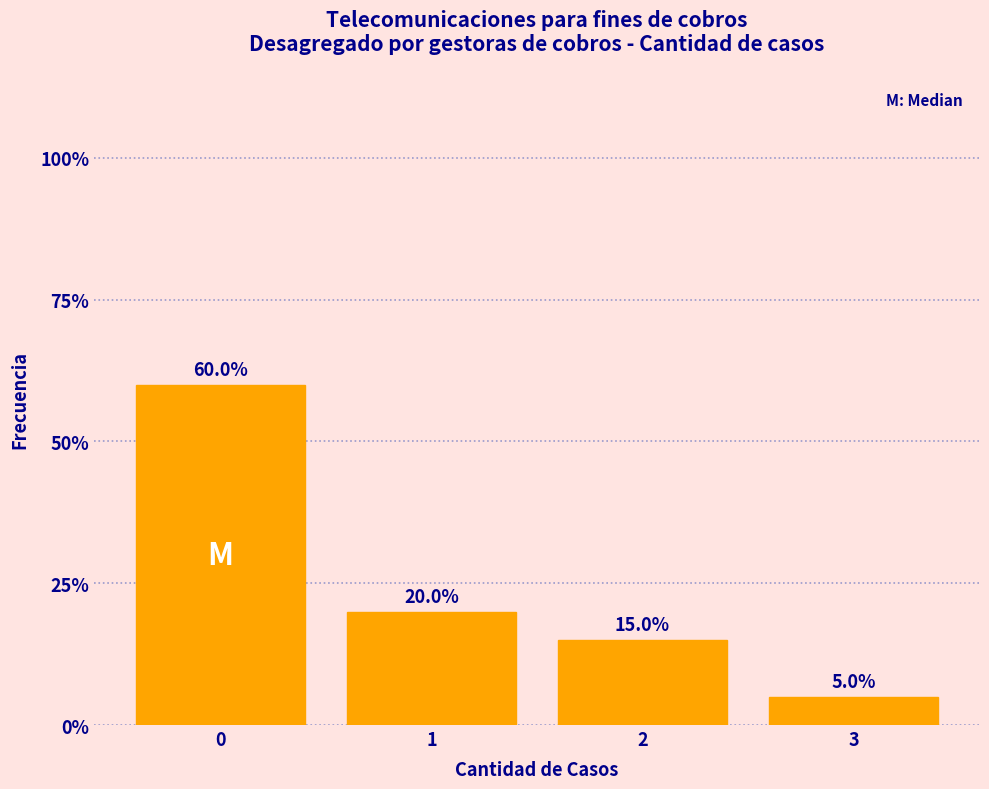

Reading left to right, extract all data points from this chart.

0=60	1=20	2=15	3=5